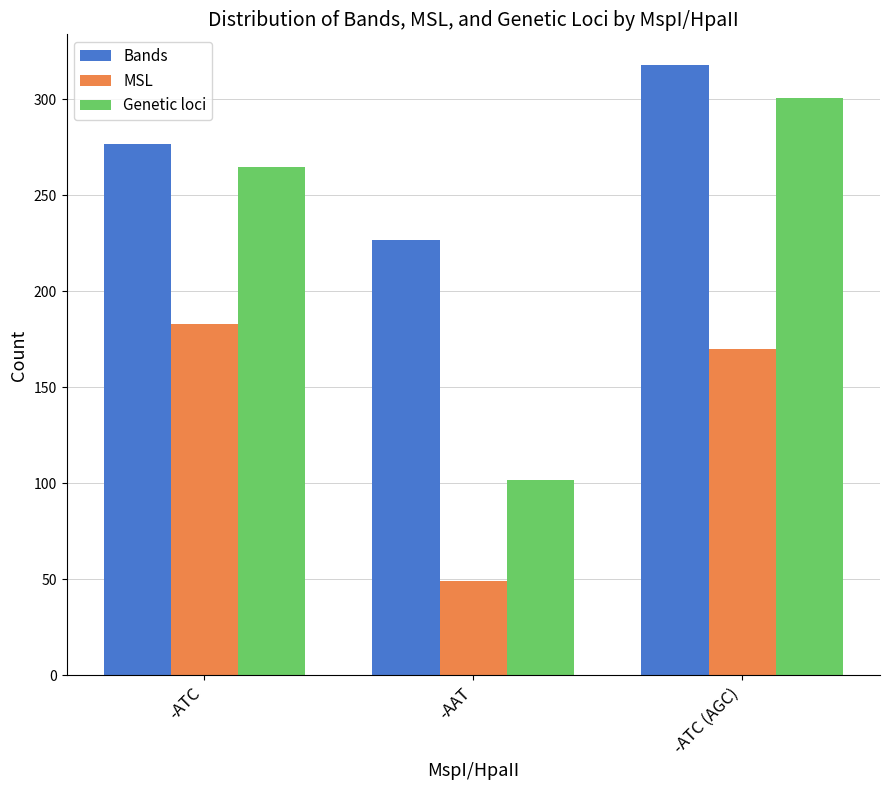

How many Genetic loci values are between 102 and 301?

3